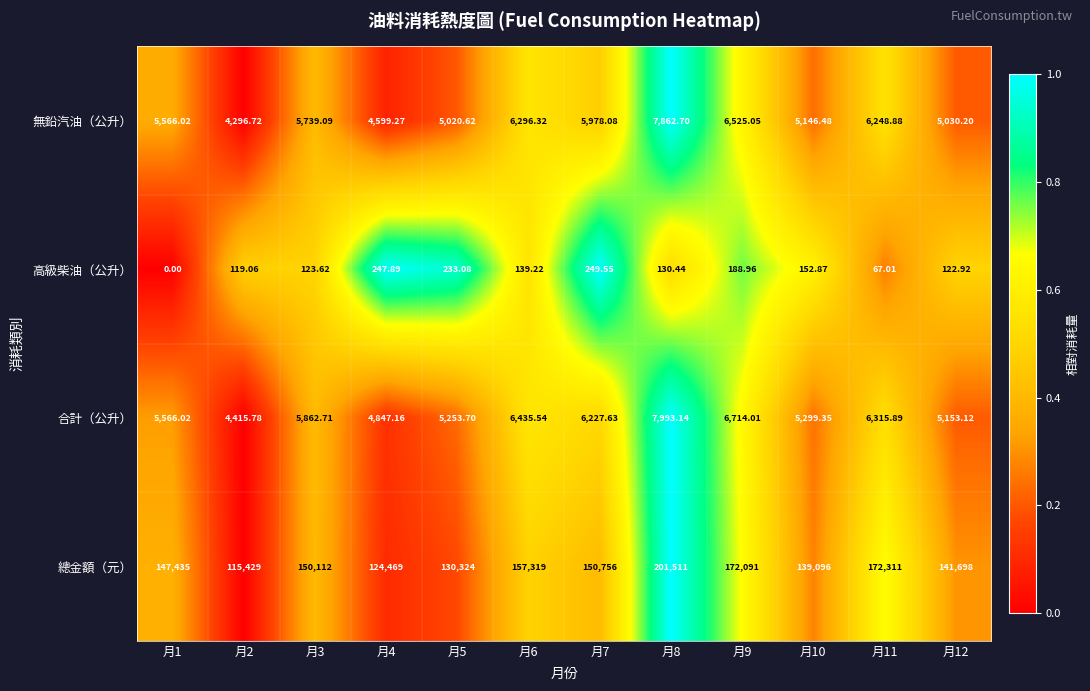

Which series has the largest total across all categories?

總金額（元）